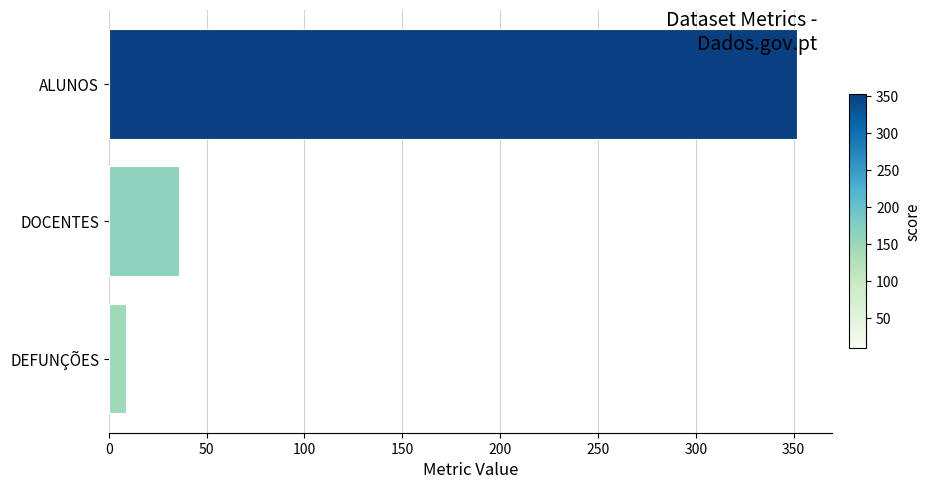

Reading top to bottom, what are all the values shown in this chart?

352	36	9